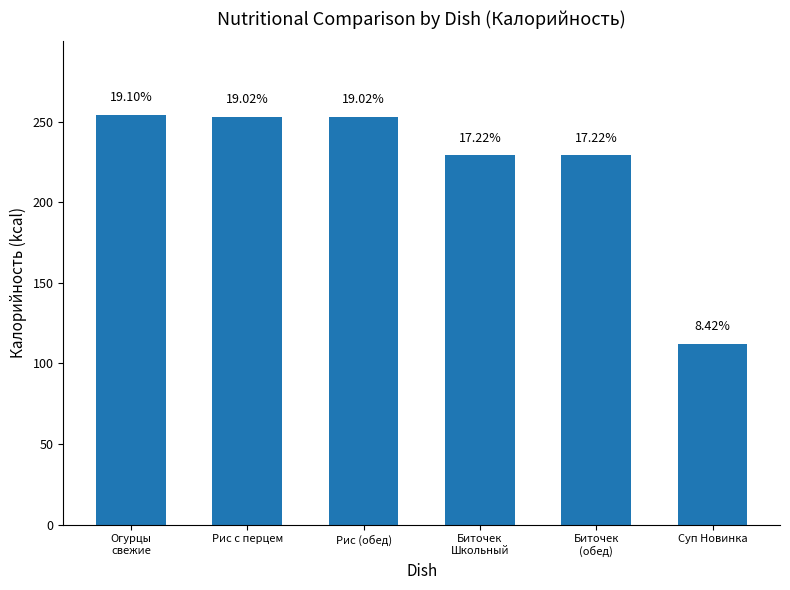

Does the chart contain any negative values?

No